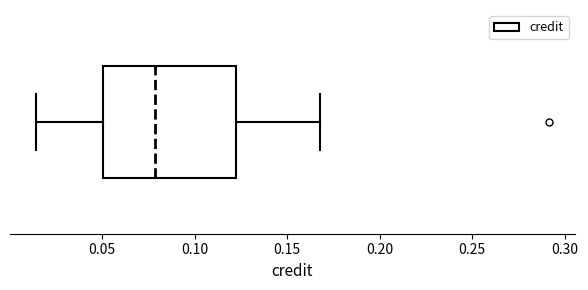

Where does the left whisker of the box end on the x-axis? The values are not printed on the chart, so give them approximately, as read against the axis.

0.015